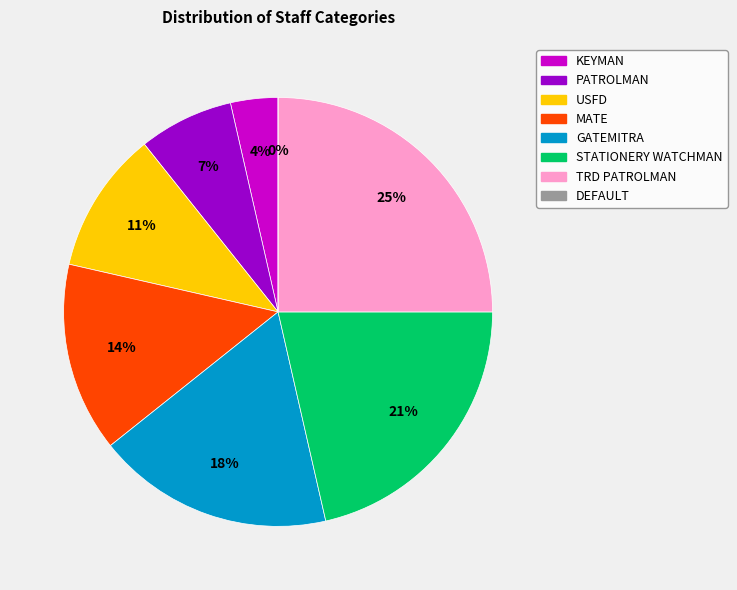

Is the sum of GATEMITRA and PATROLMAN greater than half?

No